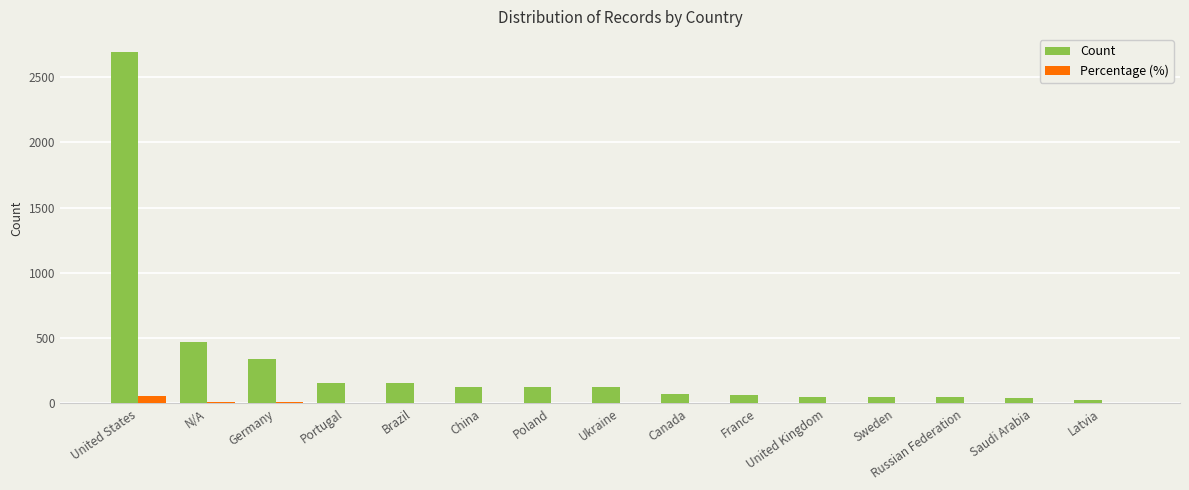

What is the total value across all series at China?

129.8